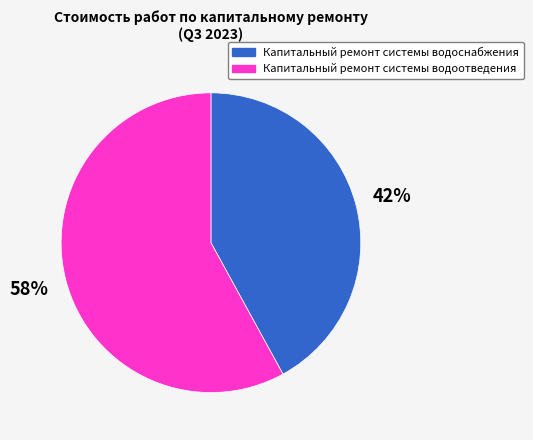

Which slice is the smallest?

Капитальный ремонт системы водоснабжения